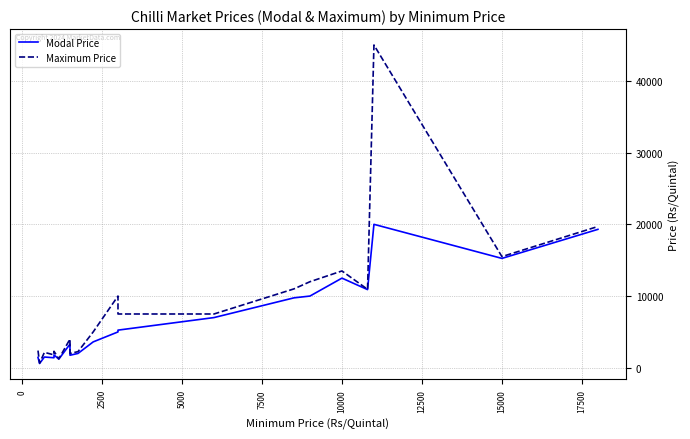

True or false: Modal Price and Maximum Price cross at least once.

False